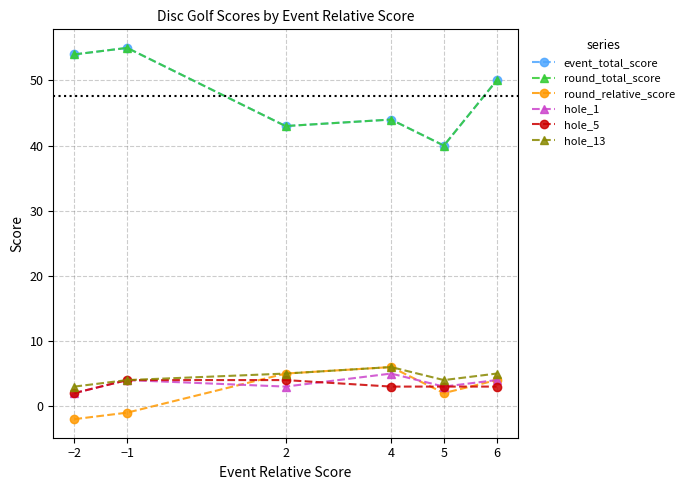

Reading left to right, extract all data points from this chart.

event_total_score: 54	55	43	44	40	50
round_total_score: 54	55	43	44	40	50
round_relative_score: -2	-1	5	6	2	4
hole_1: 2	4	3	5	3	4
hole_5: 2	4	4	3	3	3
hole_13: 3	4	5	6	4	5